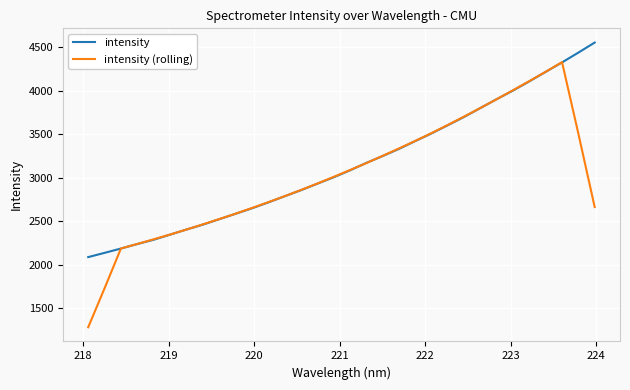

How many values in the intensity (rolling) series are below 3009?

16